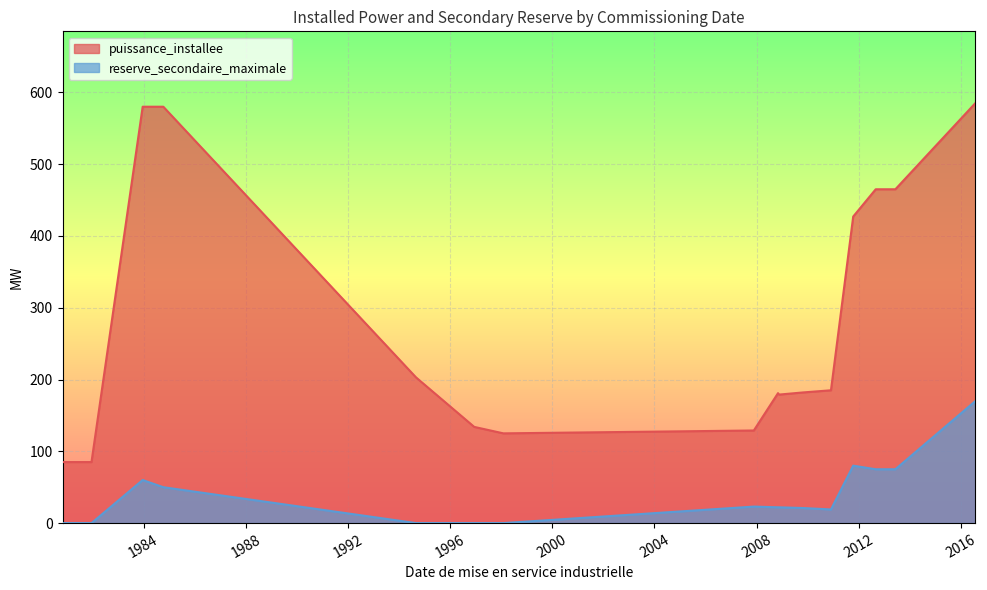

List the series in order of their peak value, highest first.

puissance_installee, reserve_secondaire_maximale